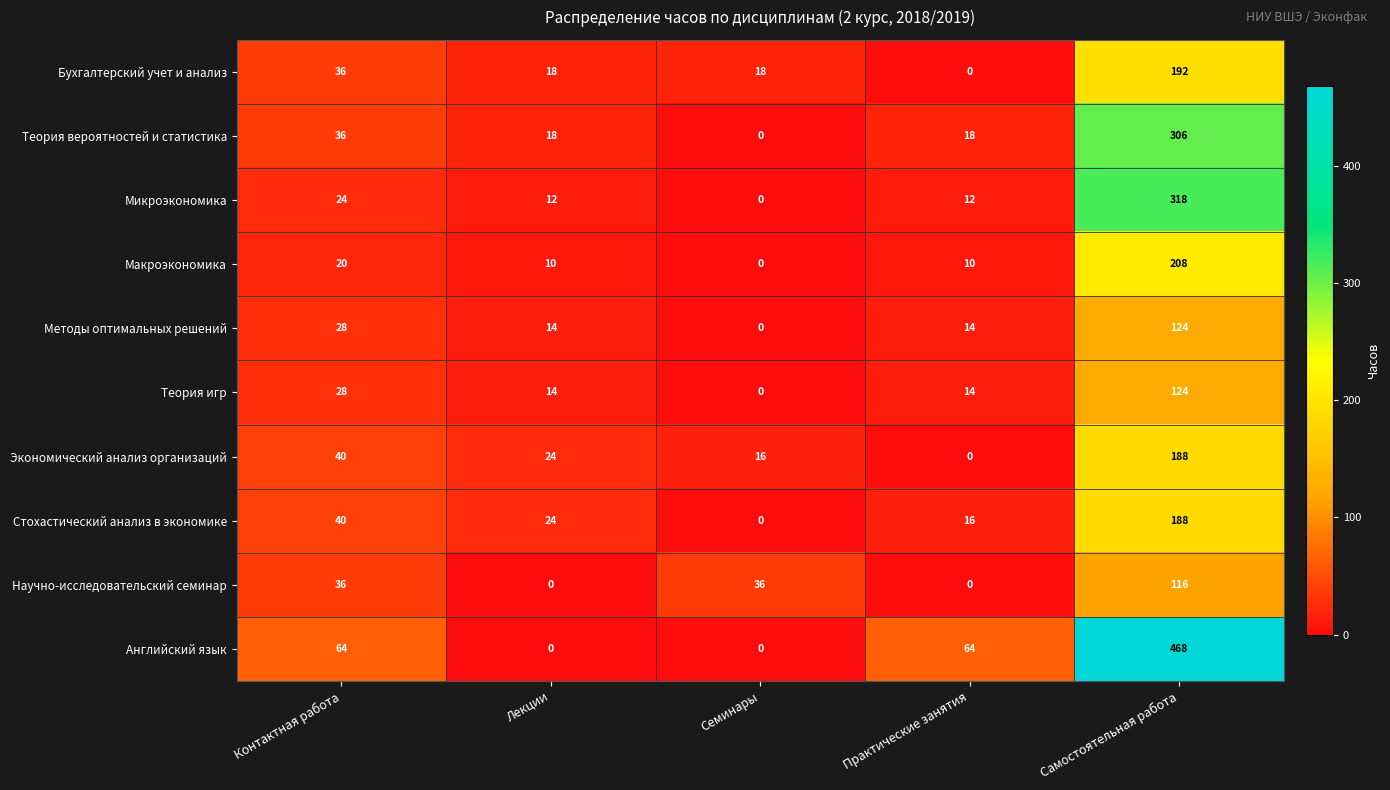

True or false: Стохастический анализ в экономике has a value of 246 at Самостоятельная работа.

False